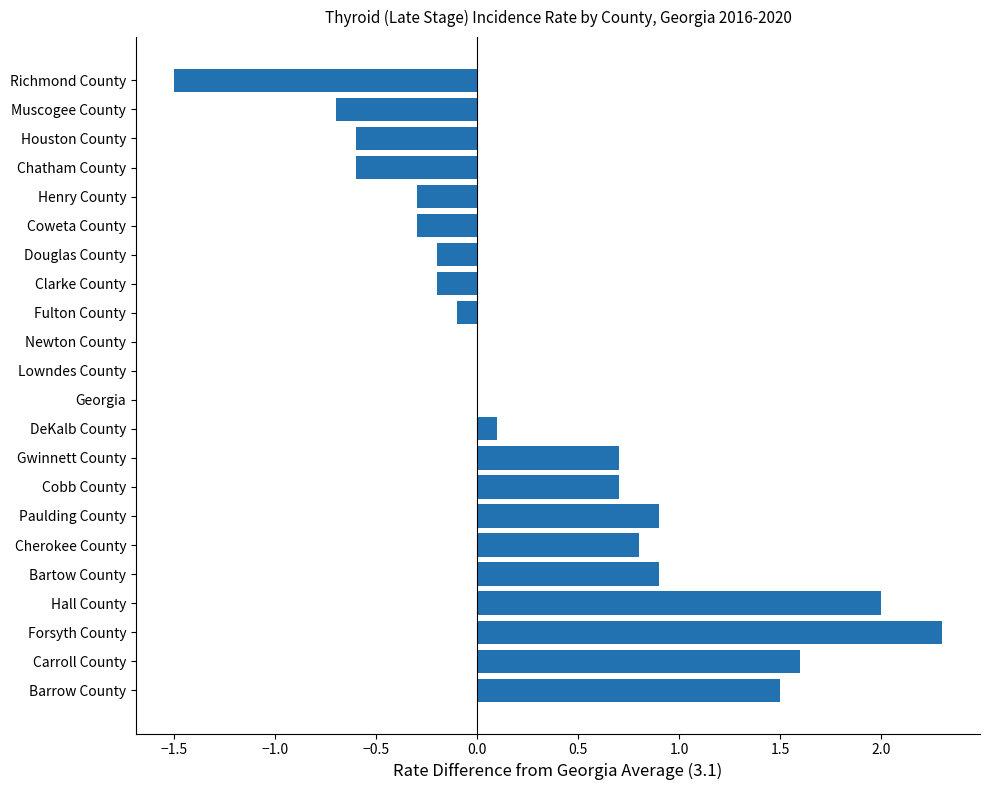

Read the value at Houston County.

-0.6